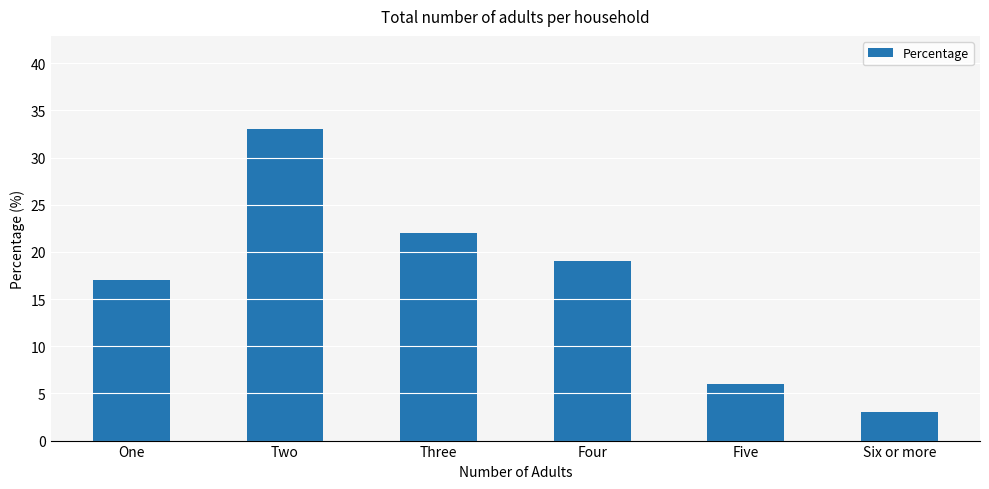

What position from the right is Three?

4